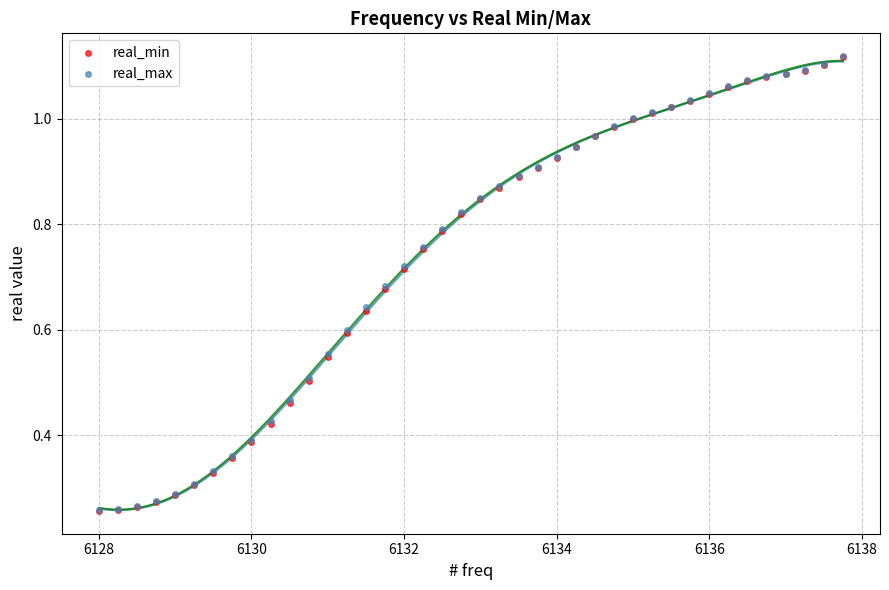

What are all the series names shown in the legend?

real_min, real_max